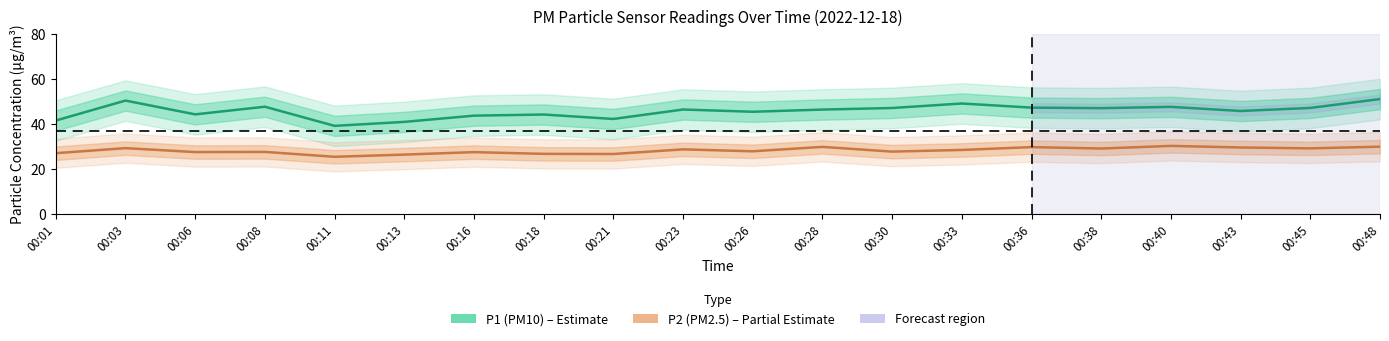

Where is P1 nearest to the value 45?

00:26